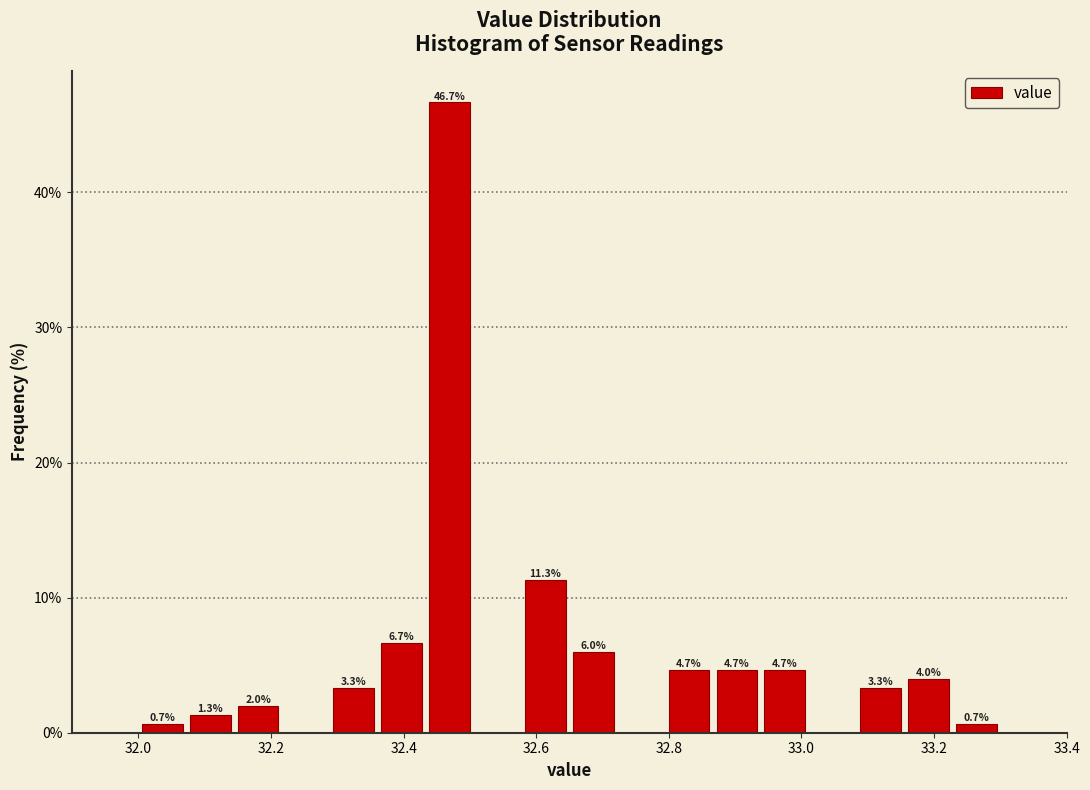

Read against the x-axis, roughly where is the centre of the tallest bar?

32.46